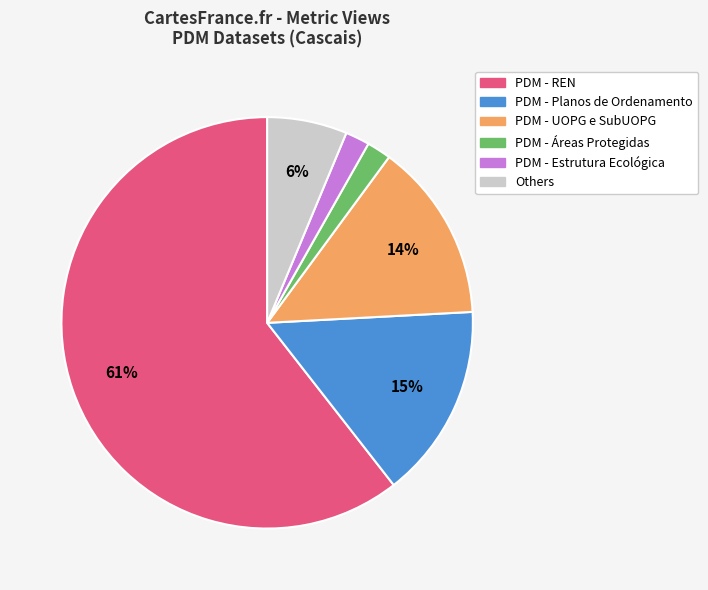

Does any single category account for the majority?

Yes